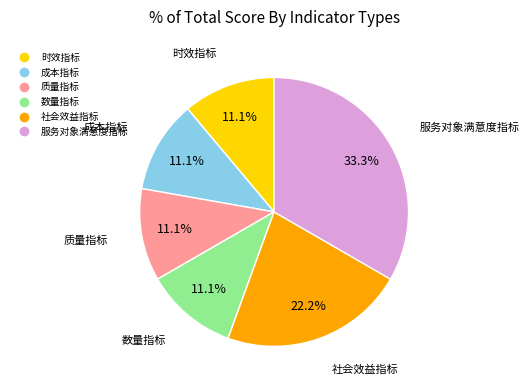

What percentage is NOT represented by 社会效益指标?

77.8%